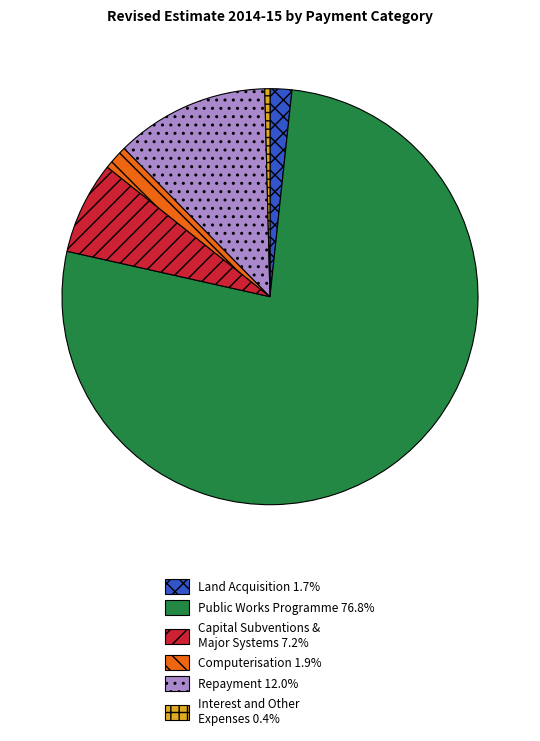

Is there a majority slice in this chart?

Yes